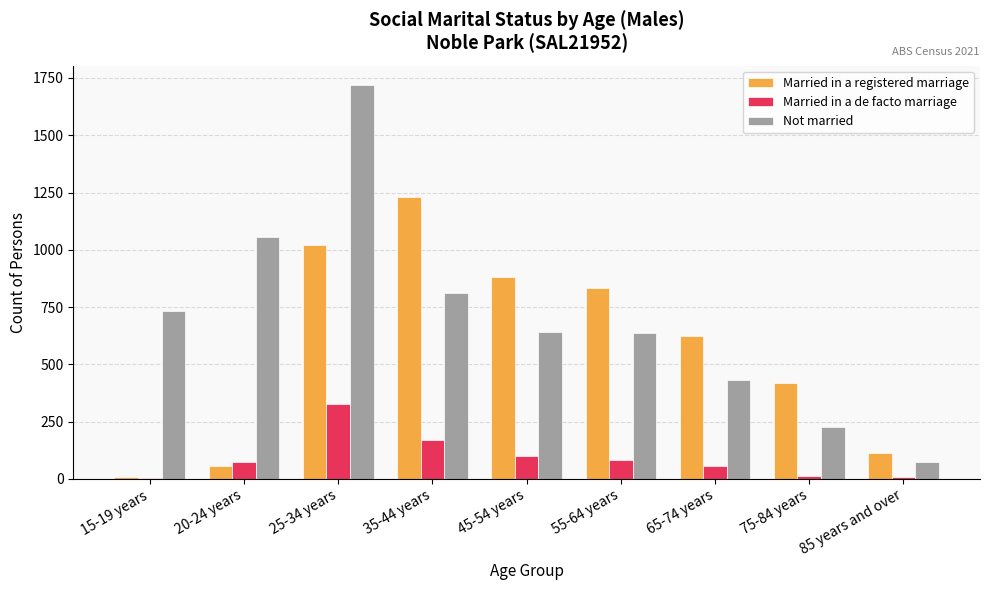

True or false: Not married has a value of 863 at 55-64 years.

False